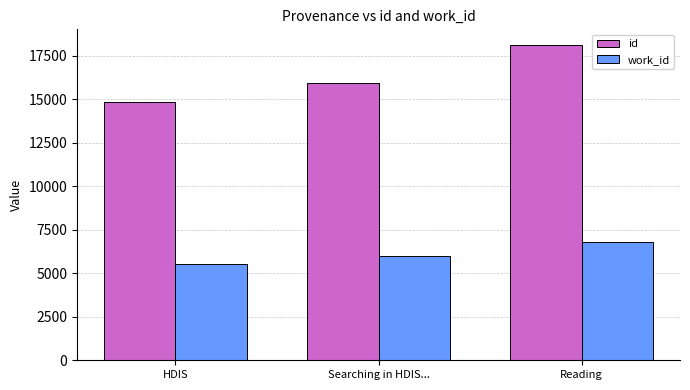

Count the work_id values in the range 5563 to 6794.

3